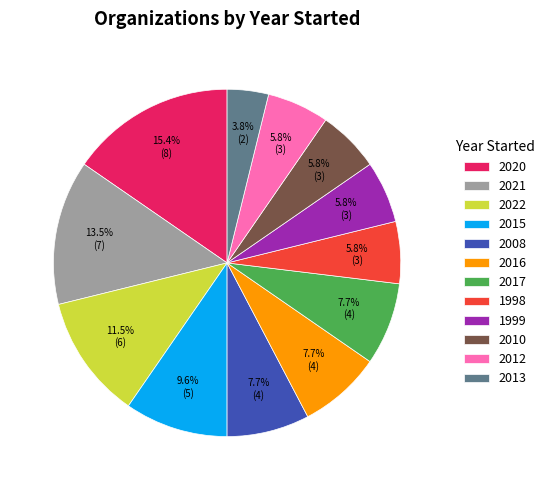

Count the number of slices in the pie.

12